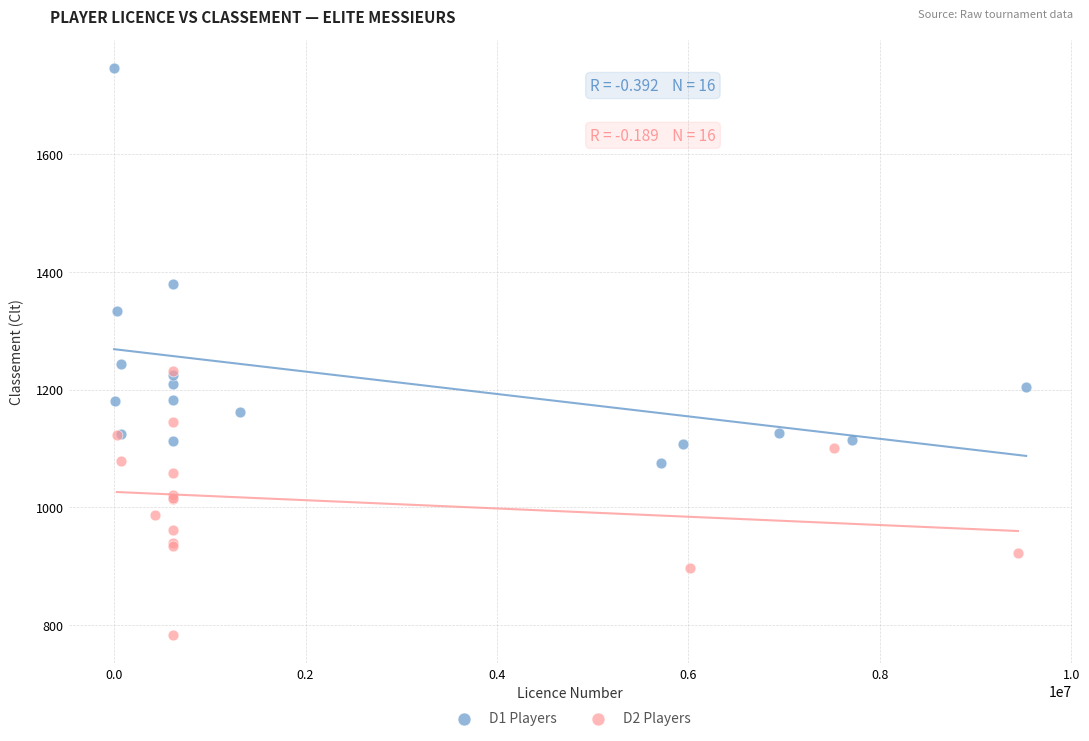

Which series has the largest Y range (max minus min)?

D1 Players